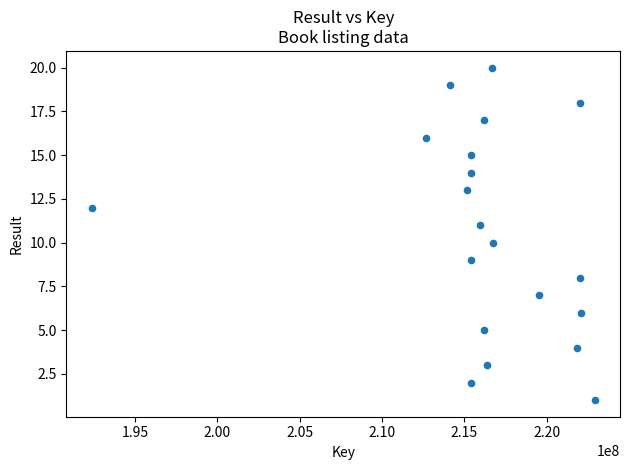

What is the range of X values (max minus min)?

30541252